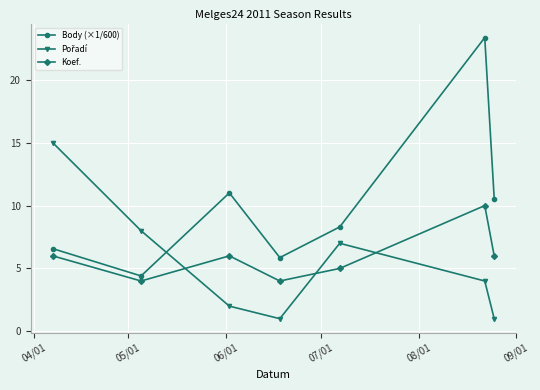

What is the minimum value shown in the chart?

1.0